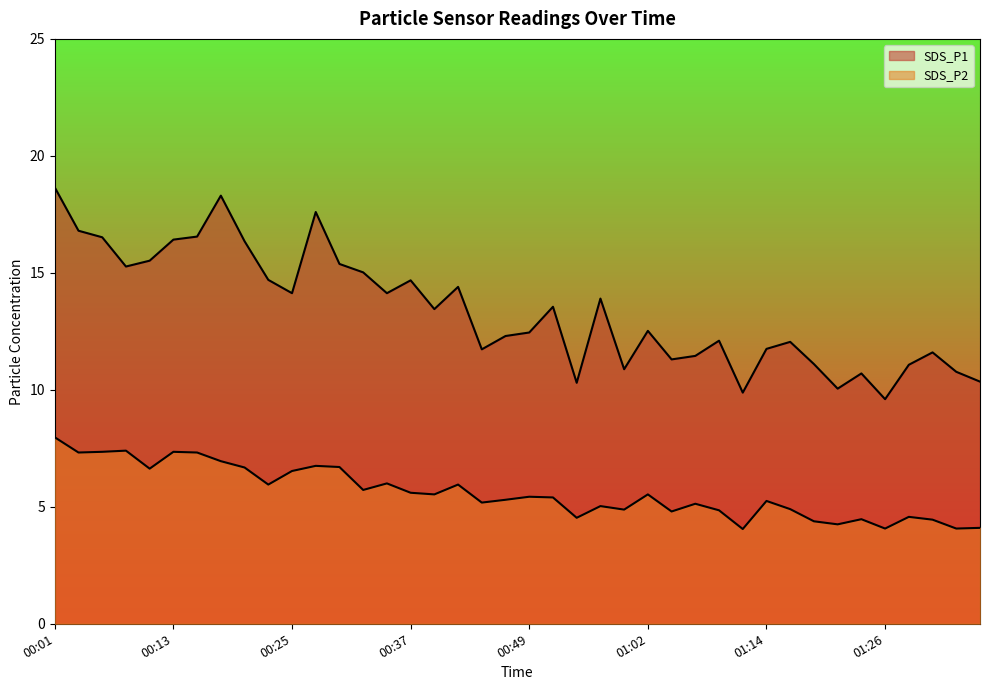

Where is the first local minimum for SDS_P1?

00:08